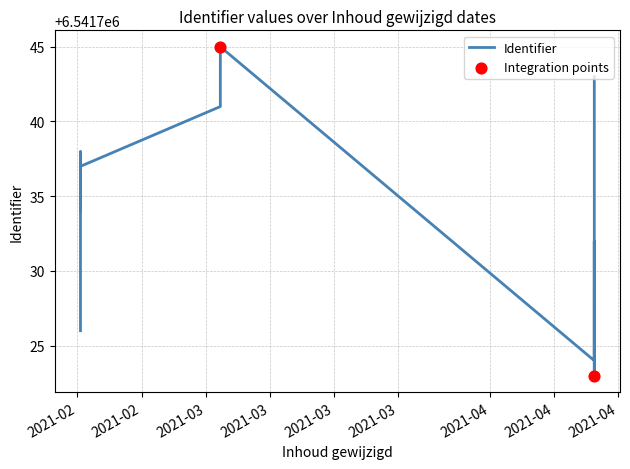

Between 2021-04-12 09:25:47 and 2021-02-15 07:54:55, which is larger?

2021-04-12 09:25:47